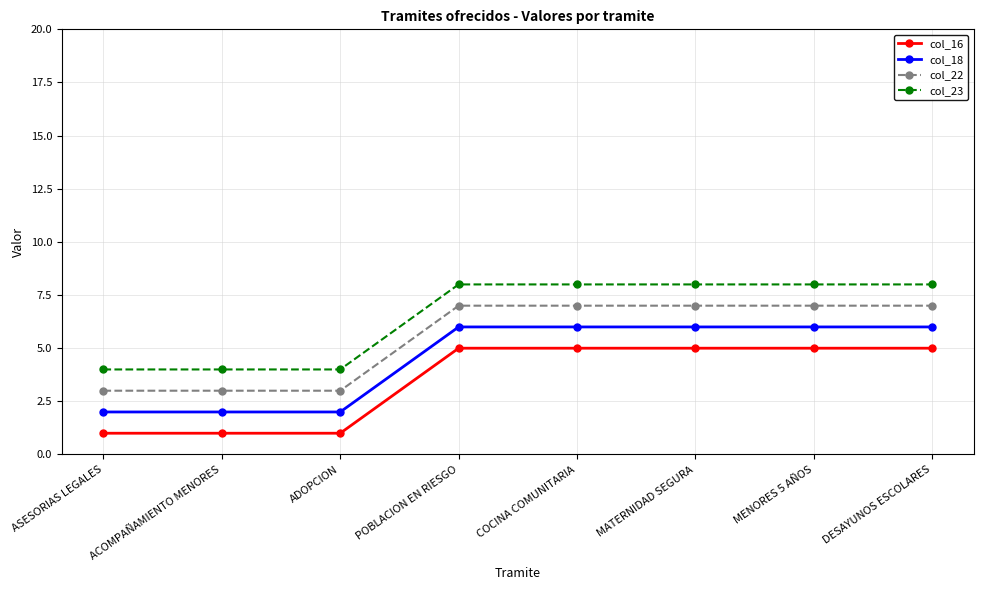

Does the chart have visible grid lines?

Yes